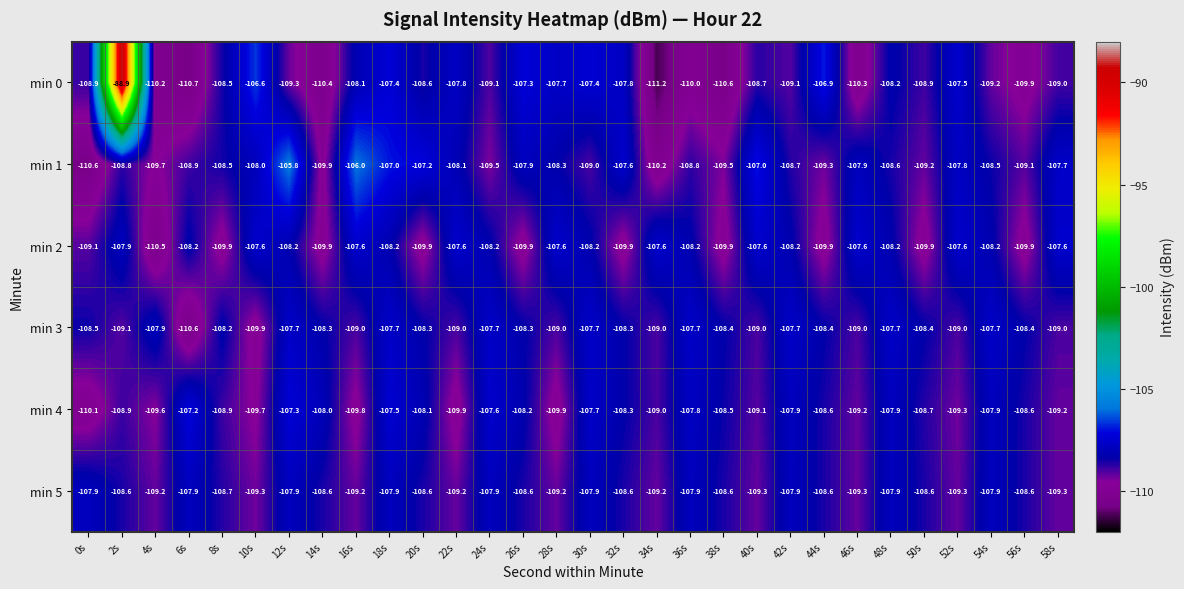

At which label is min 1 closest to -108?

10s